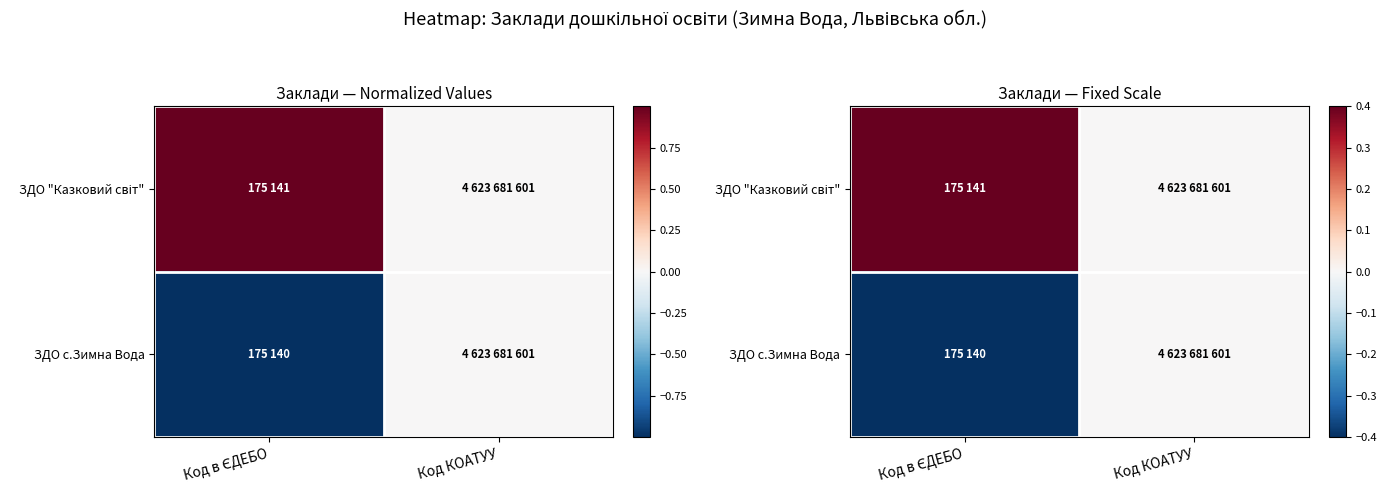

Which category has the lowest value in the ЗДО с.Зимна Вода series?

Код в ЄДЕБО